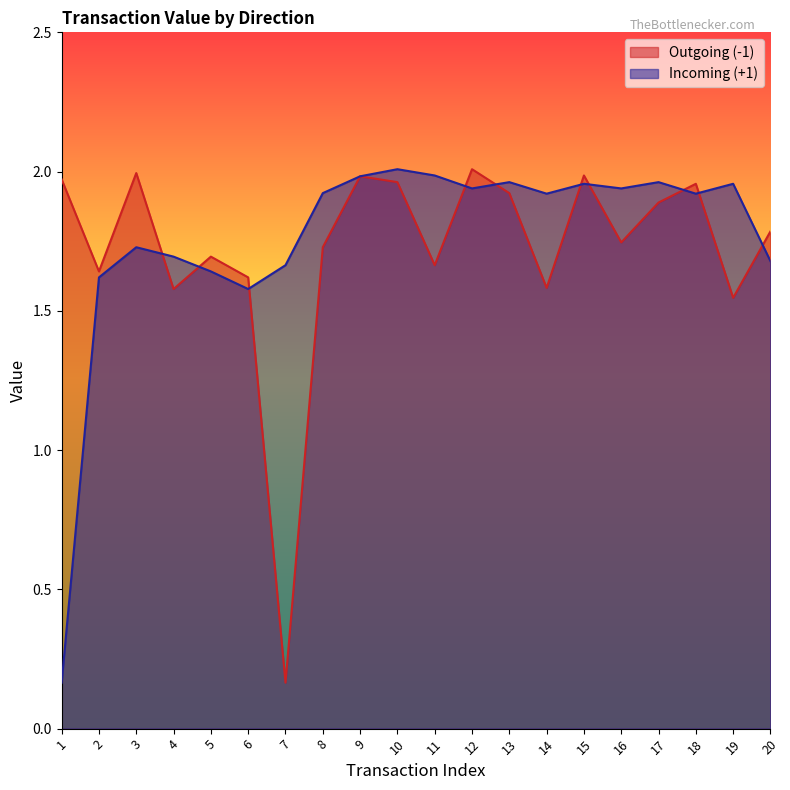

Rank the series by their average value, from lowest to highest.

Outgoing (-1), Incoming (+1)